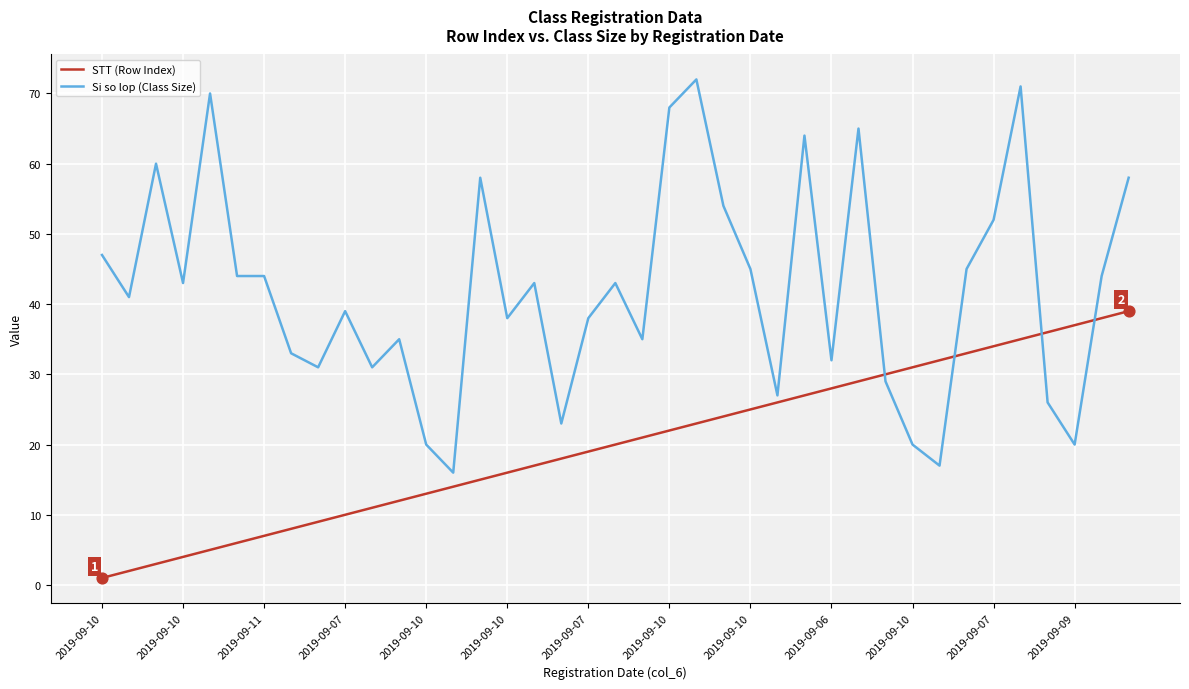

What is the difference between the maximum and minimum values in the Si so lop (Class Size) series?

56